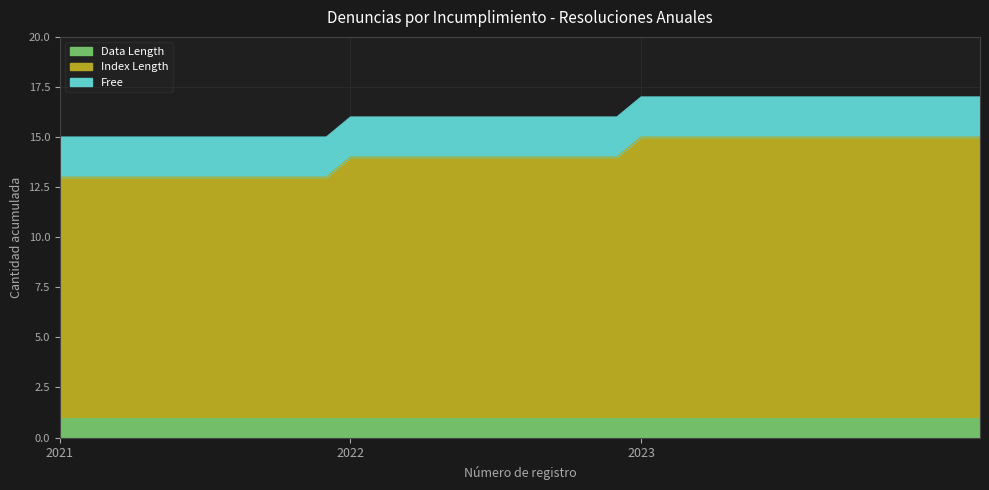

Which series has the widest spread of values?

Index Length